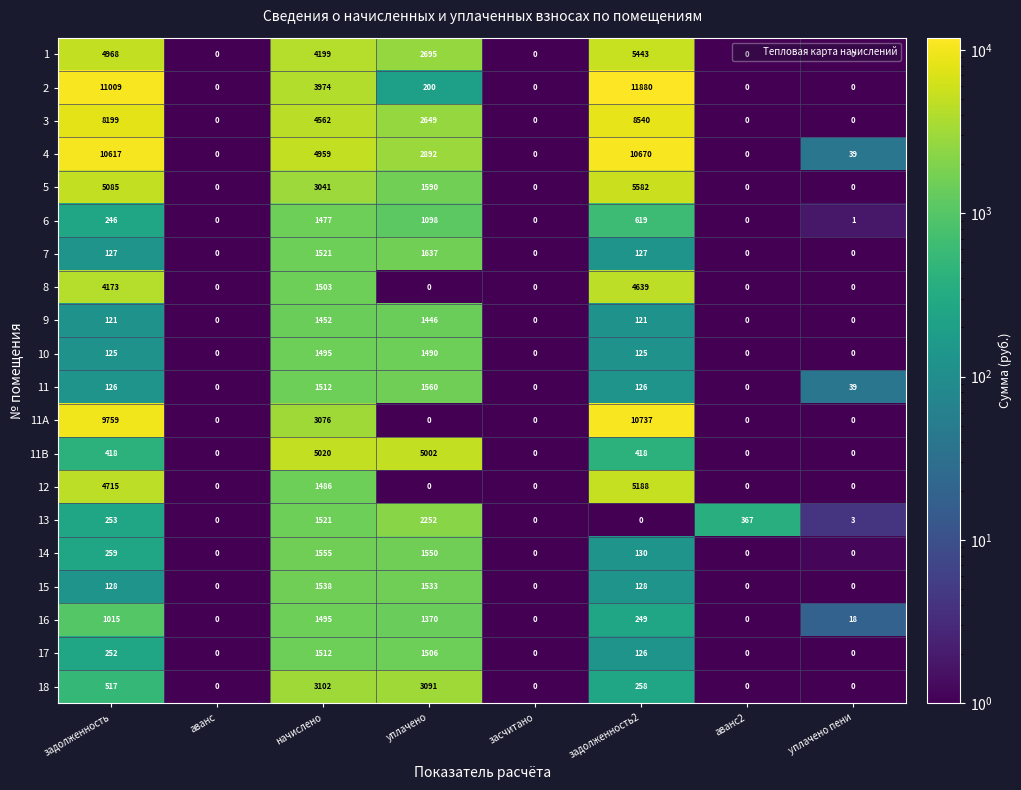

Where does the 5 series first go above 1590?

задолженность